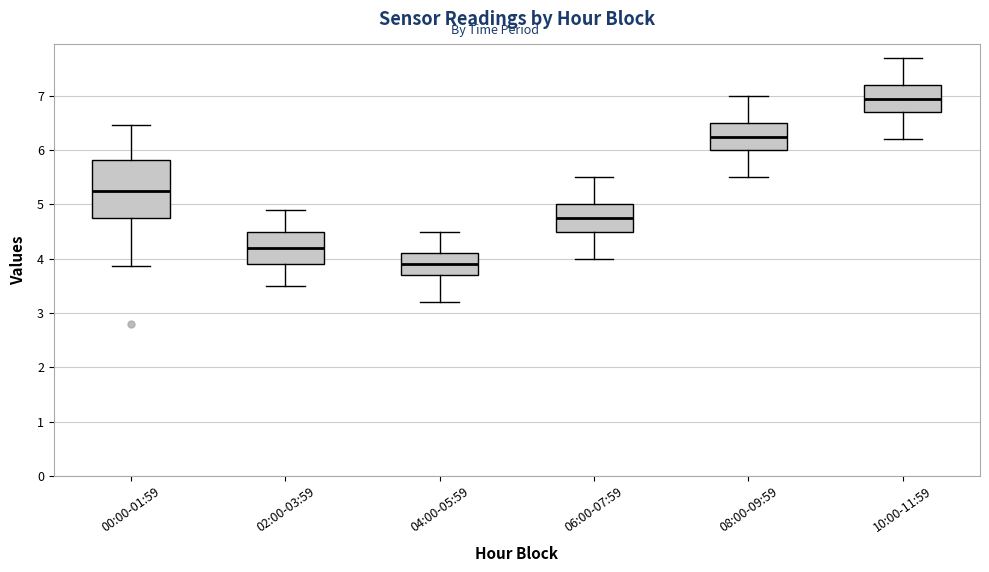

Which box's median line is the lowest?

04:00-05:59